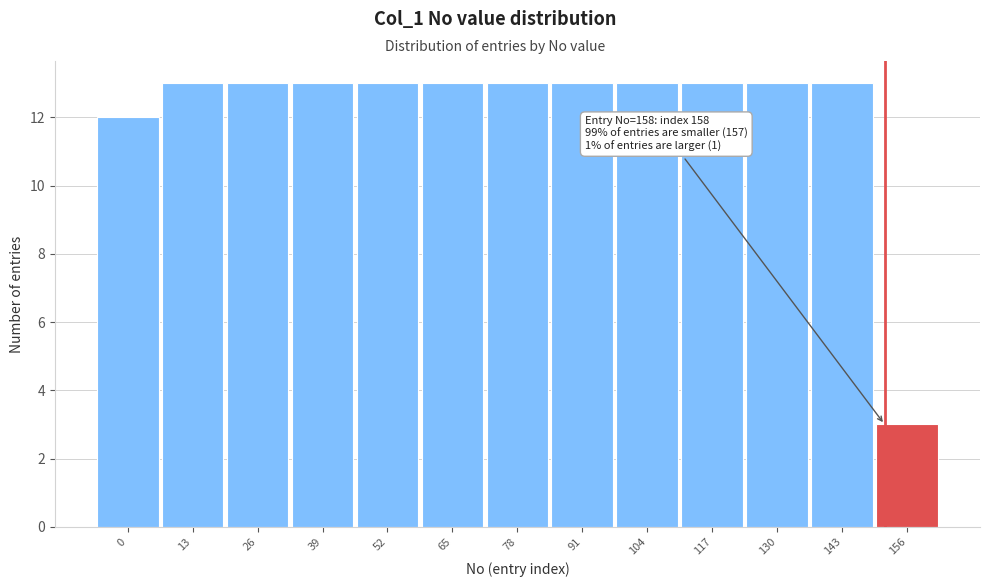

Reading left to right, list all the values displayed in this chart.

0=12	13=13	26=13	39=13	52=13	65=13	78=13	91=13	104=13	117=13	130=13	143=13	156=3